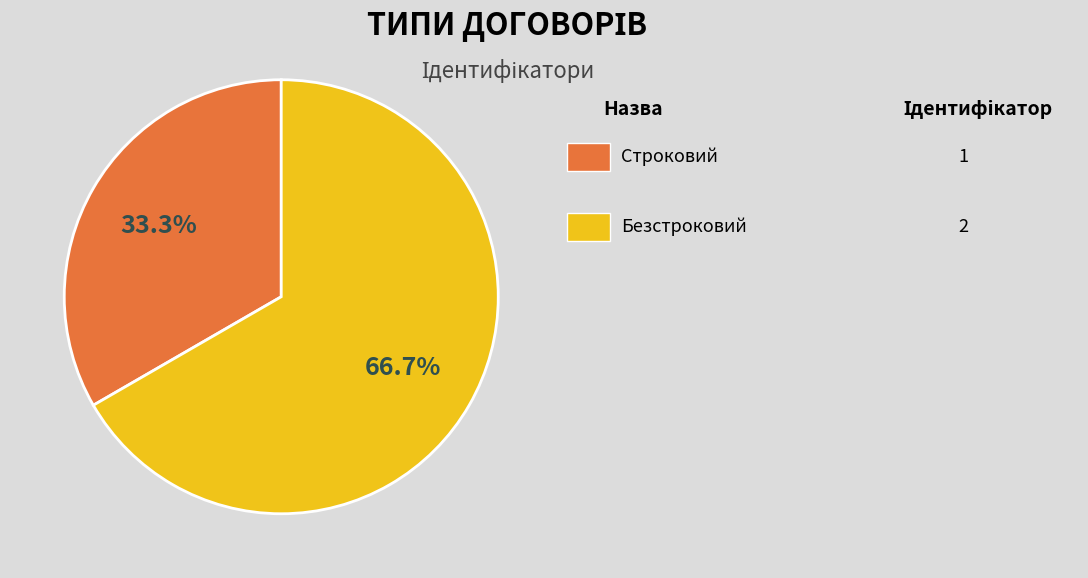

Does any single category account for the majority?

Yes